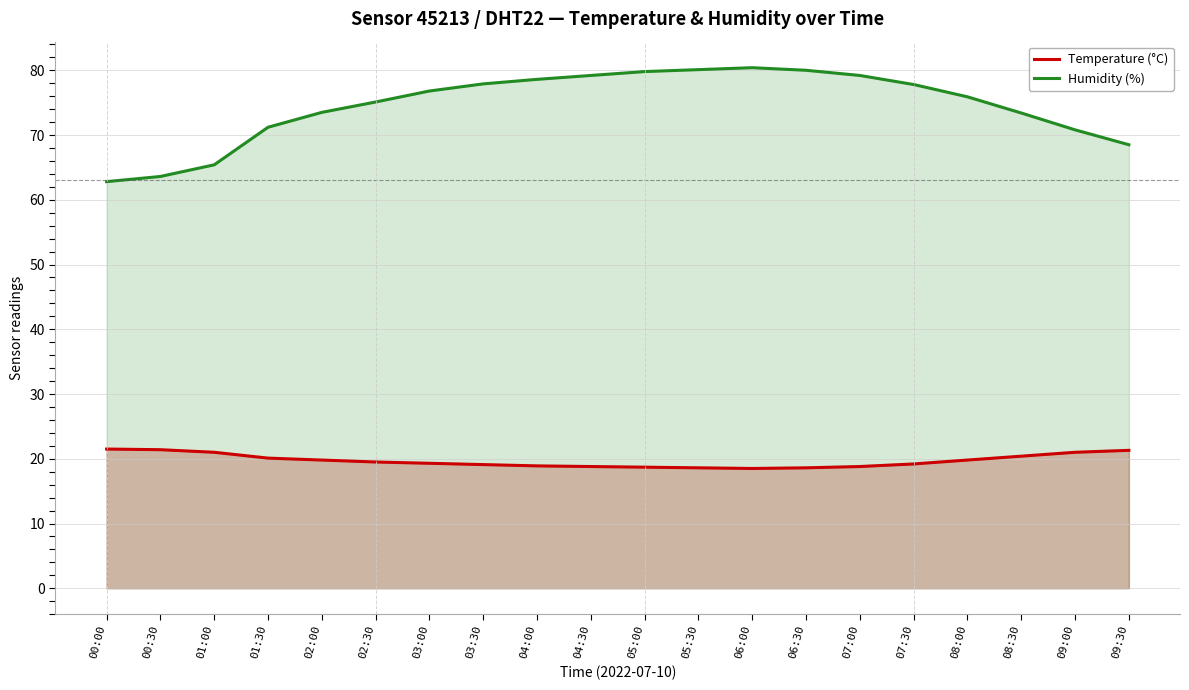

True or false: Humidity (%) and Temperature (°C) intersect in this chart.

False